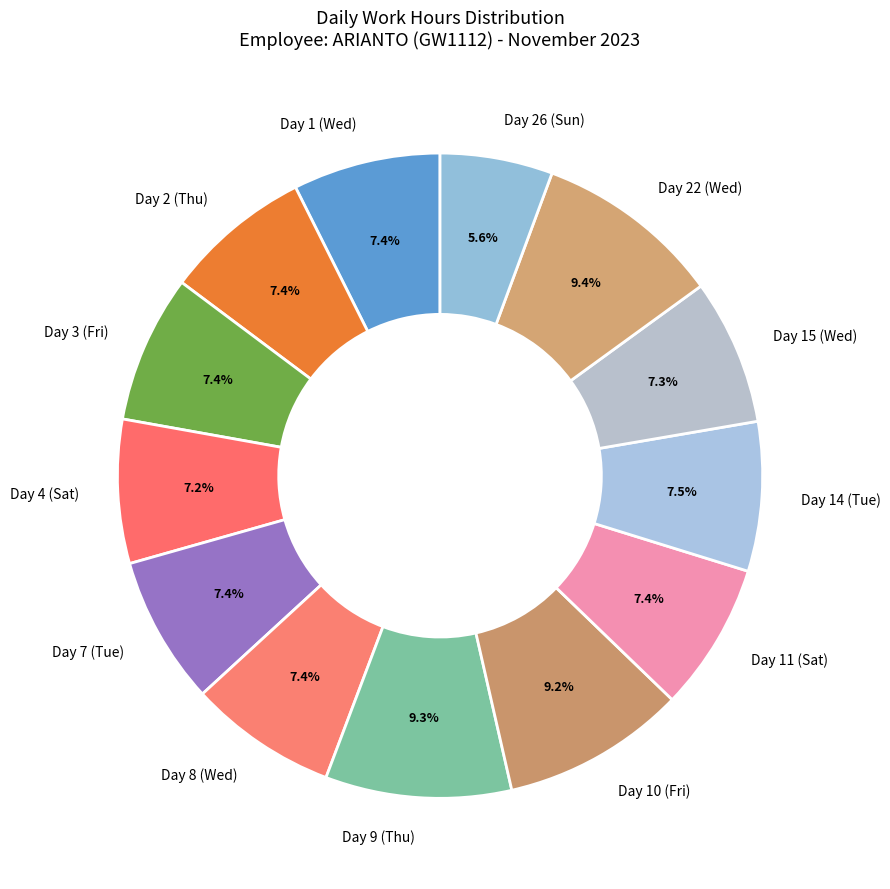

How much of the chart is everything except Day 10 (Fri)?

90.8%